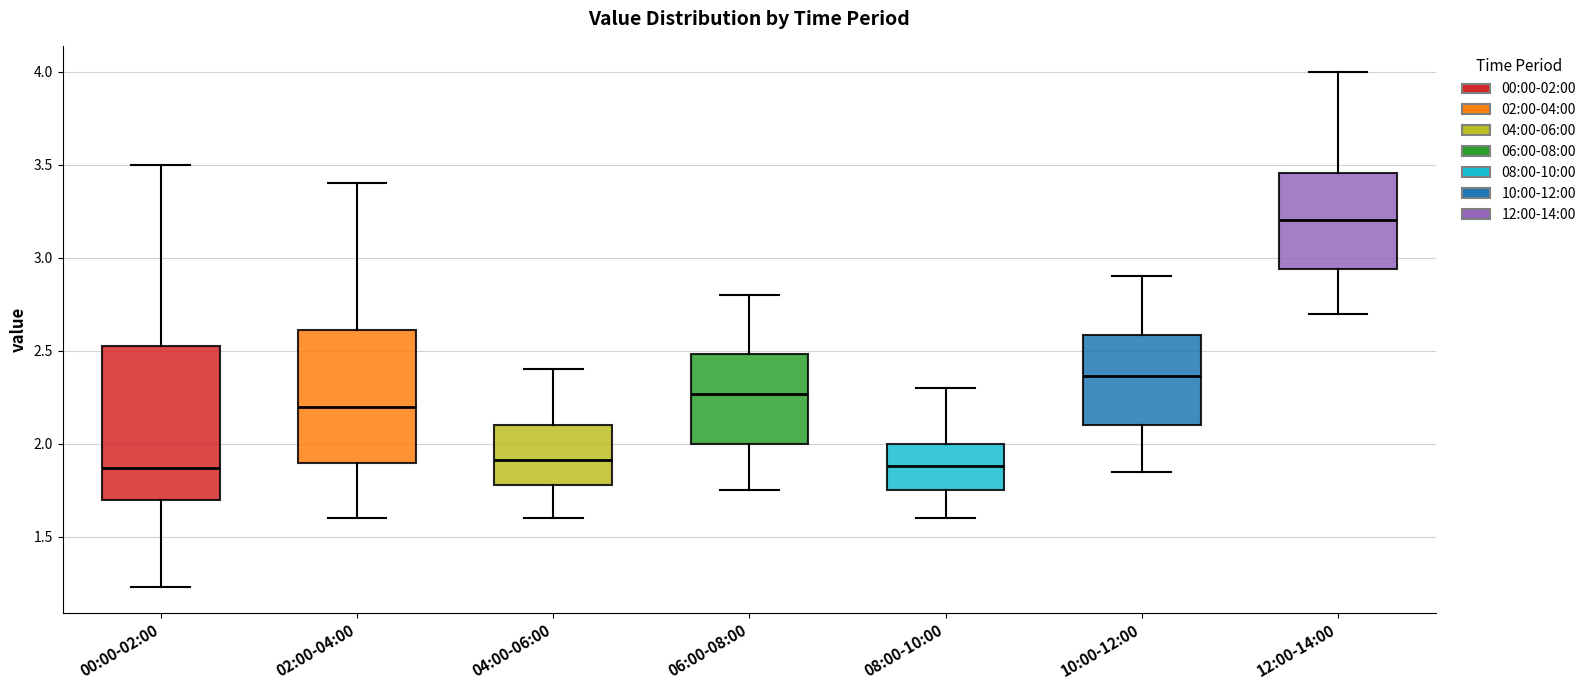

Reading left to right, read every box against the y-axis: the position of its median line, the range the box covers, and the ends of its whiskers. The values are not printed on the chart, so give them approximately, as read against the axis.

00:00-02:00: median 1.85, box 1.70 to 2.55, whiskers 1.25 to 3.50
02:00-04:00: median 2.20, box 1.90 to 2.60, whiskers 1.60 to 3.40
04:00-06:00: median 1.90, box 1.80 to 2.10, whiskers 1.60 to 2.40
06:00-08:00: median 2.25, box 2.00 to 2.50, whiskers 1.75 to 2.80
08:00-10:00: median 1.90, box 1.75 to 2.00, whiskers 1.60 to 2.30
10:00-12:00: median 2.35, box 2.10 to 2.60, whiskers 1.85 to 2.90
12:00-14:00: median 3.20, box 2.95 to 3.45, whiskers 2.70 to 4.00